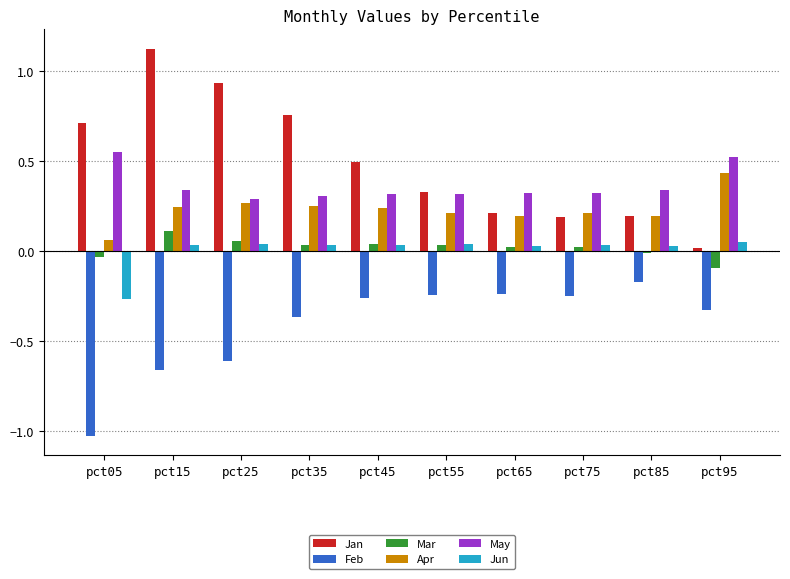

The May series shows 0.3 at pct05. True or false?

False